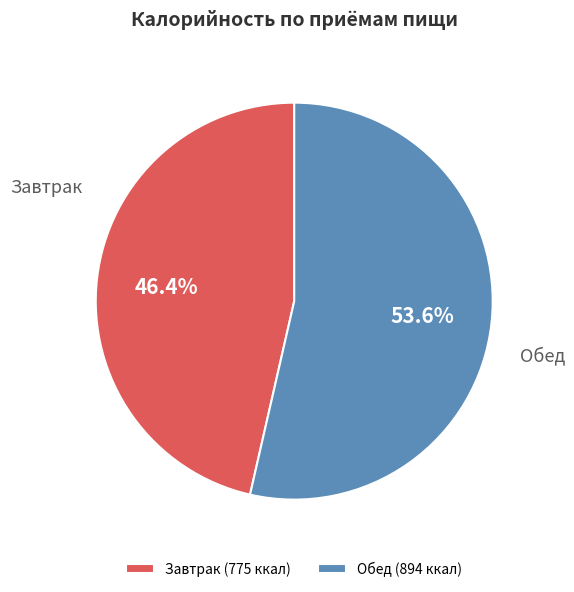

Between Обед and Завтрак, which is larger?

Обед